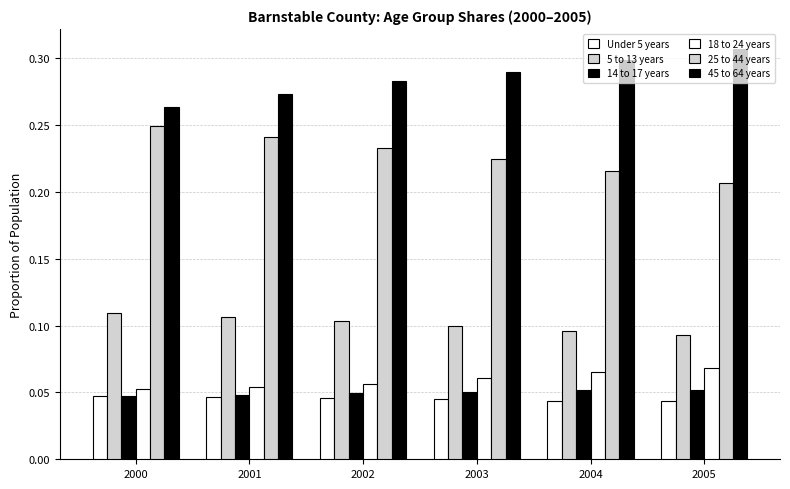

Is it true that 18 to 24 years equals 0.1 at 2001?

False